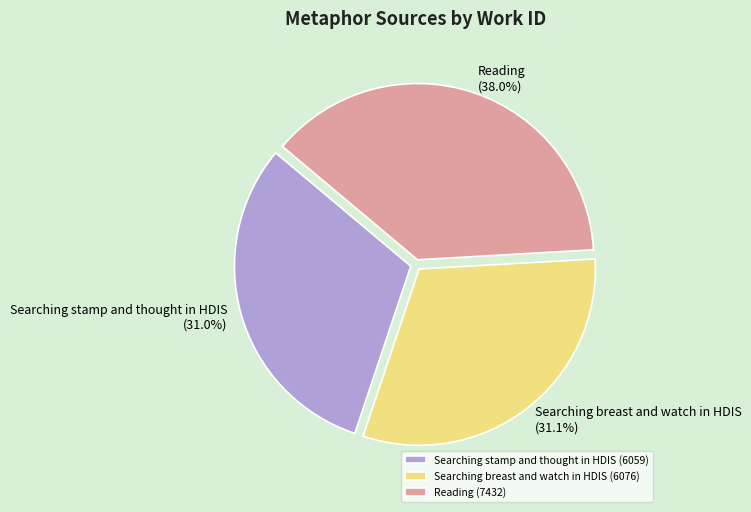

True or false: Searching stamp and thought in HDIS accounts for 31% of the total.

True